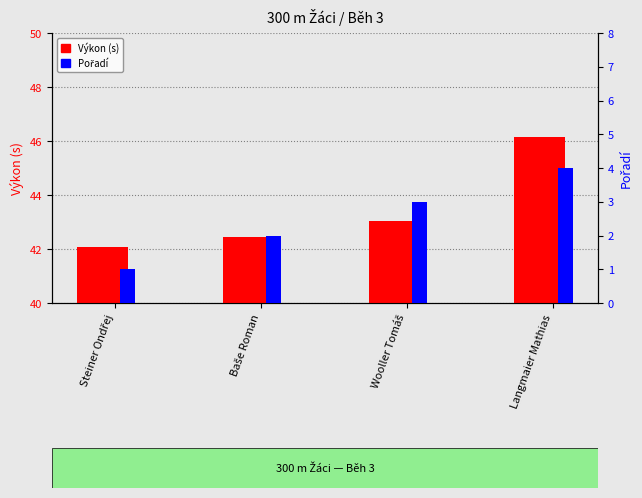

Between Wooller Tomáš and Langmaier Mathias, which series saw the biggest shift?

Výkon (s)